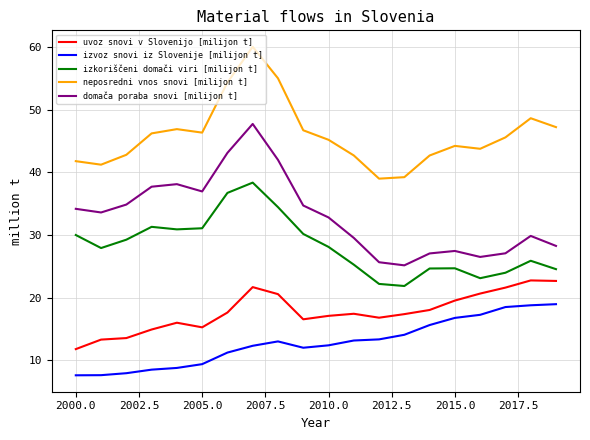

Rank the series by their maximum value, from lowest to highest.

izvoz snovi iz Slovenije [milijon t], uvoz snovi v Slovenijo [milijon t], izkoriščeni domači viri [milijon t], domača poraba snovi [milijon t], neposredni vnos snovi [milijon t]